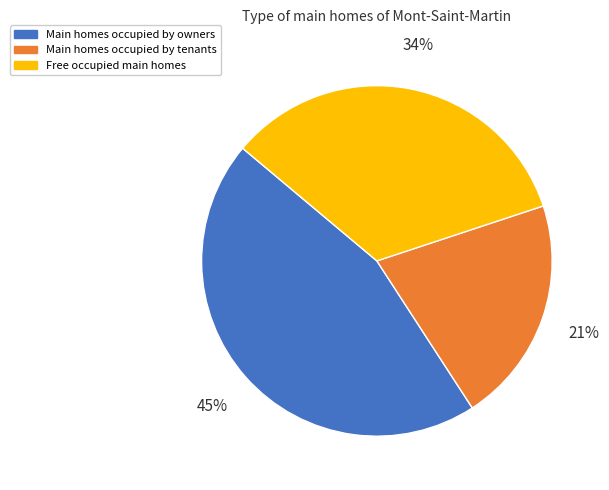

True or false: Main homes occupied by tenants accounts for 9% of the total.

False